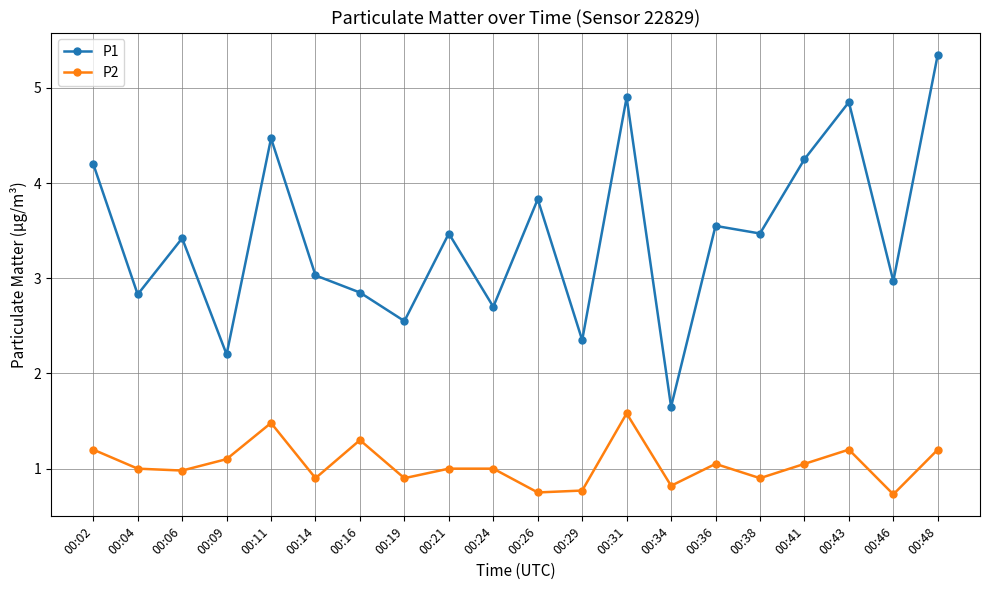

What is the value of the P2 point at the 20th from the left?

1.2